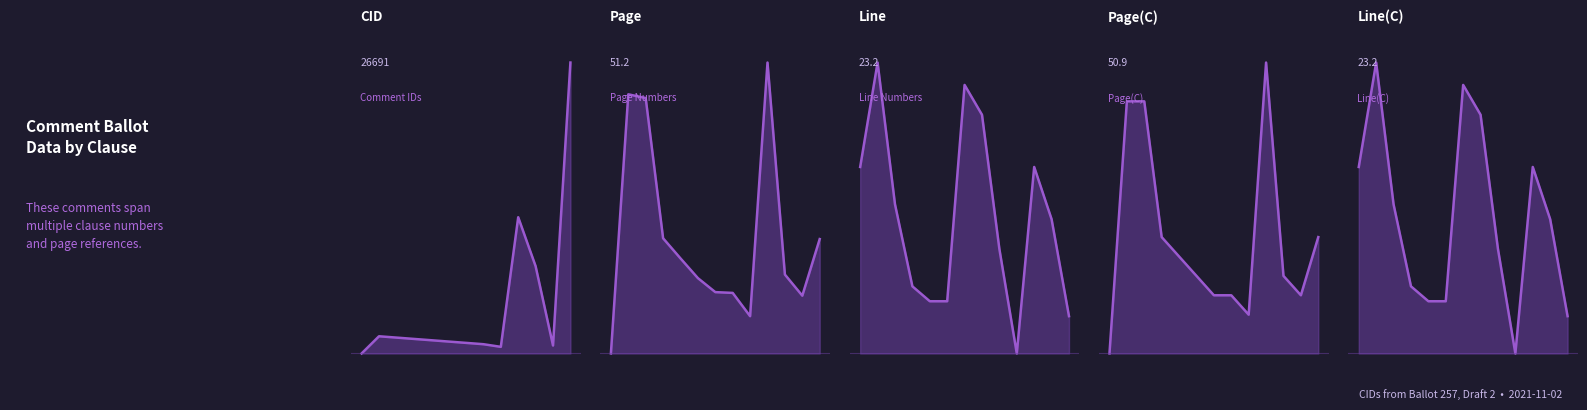

Between 0.0 and 12, which series saw the biggest shift?

CID trend